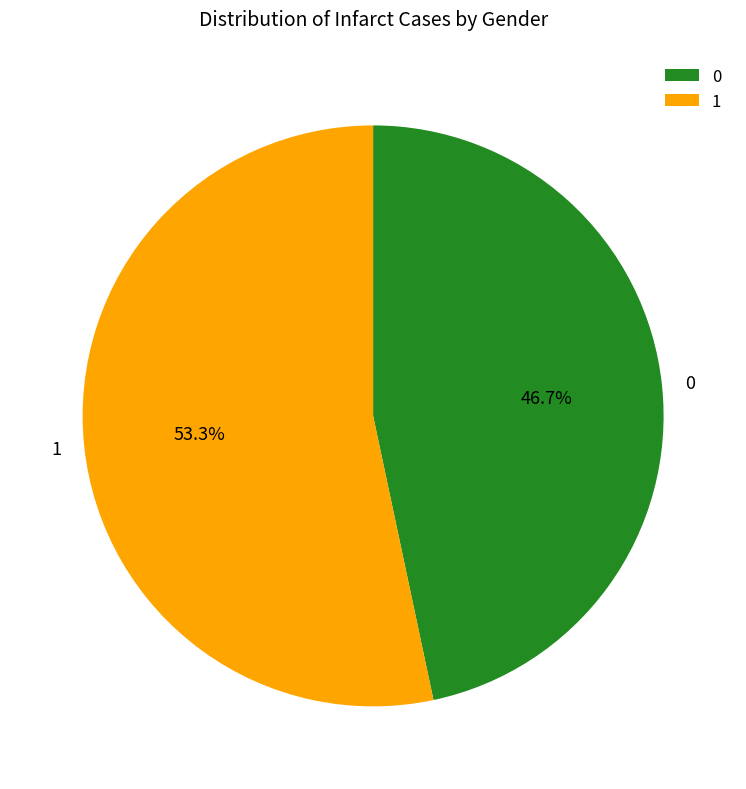

To the nearest percent, what is the difference between the largest and smallest slice percentages?

7%